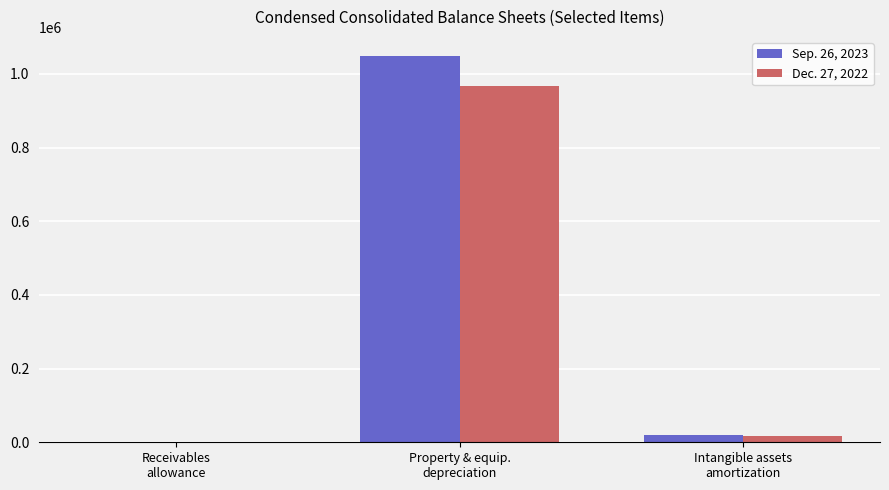

What is the difference between the Dec. 27, 2022 values at Intangible assets
amortization and Property & equip.
depreciation?

950131